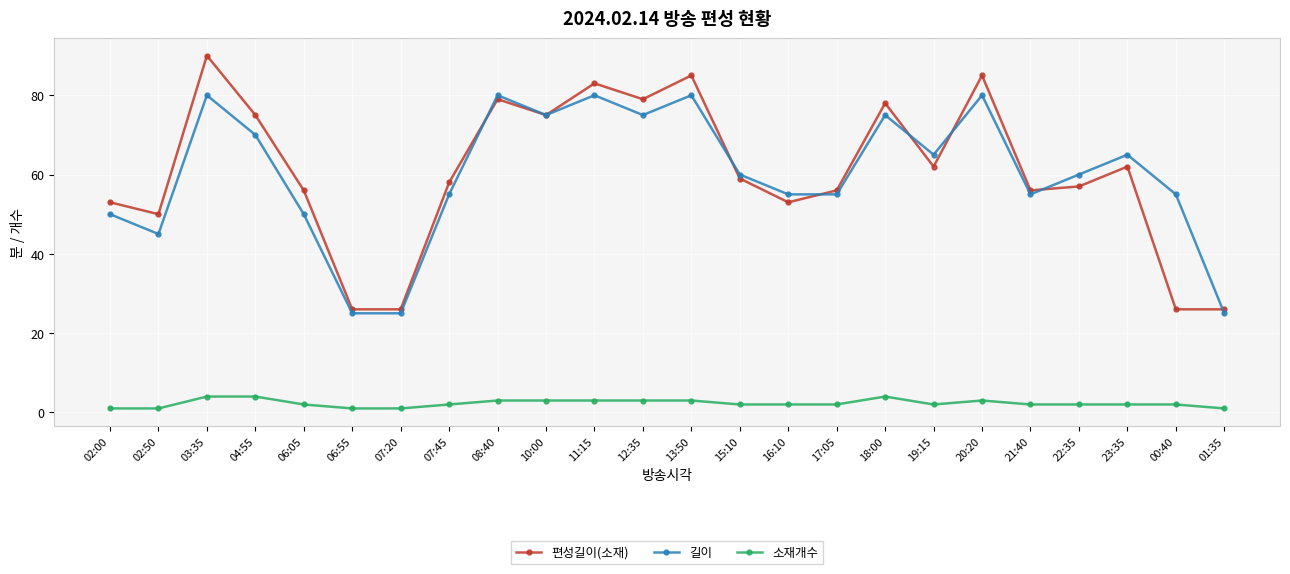

Reading right to left, what are all the values shown in this chart?

편성길이(소재): 26	26	62	57	56	85	62	78	56	53	59	85	79	83	75	79	58	26	26	56	75	90	50	53
길이: 25	55	65	60	55	80	65	75	55	55	60	80	75	80	75	80	55	25	25	50	70	80	45	50
소재개수: 1	2	2	2	2	3	2	4	2	2	2	3	3	3	3	3	2	1	1	2	4	4	1	1